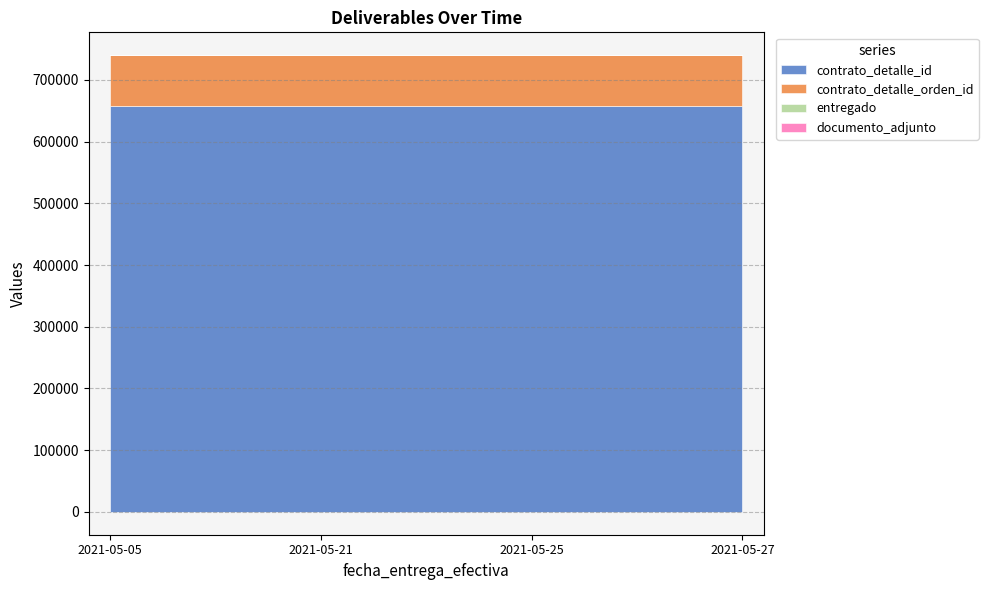

Is the value of contrato_detalle_id at 2021-05-05 greater than the value of entregado at 2021-05-25?

Yes